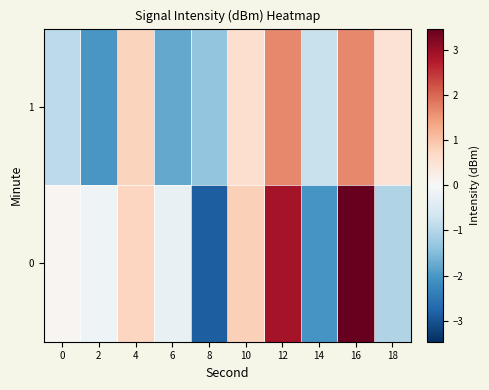

At 4, list the series in order from smallest to largest.

row_0, row_1